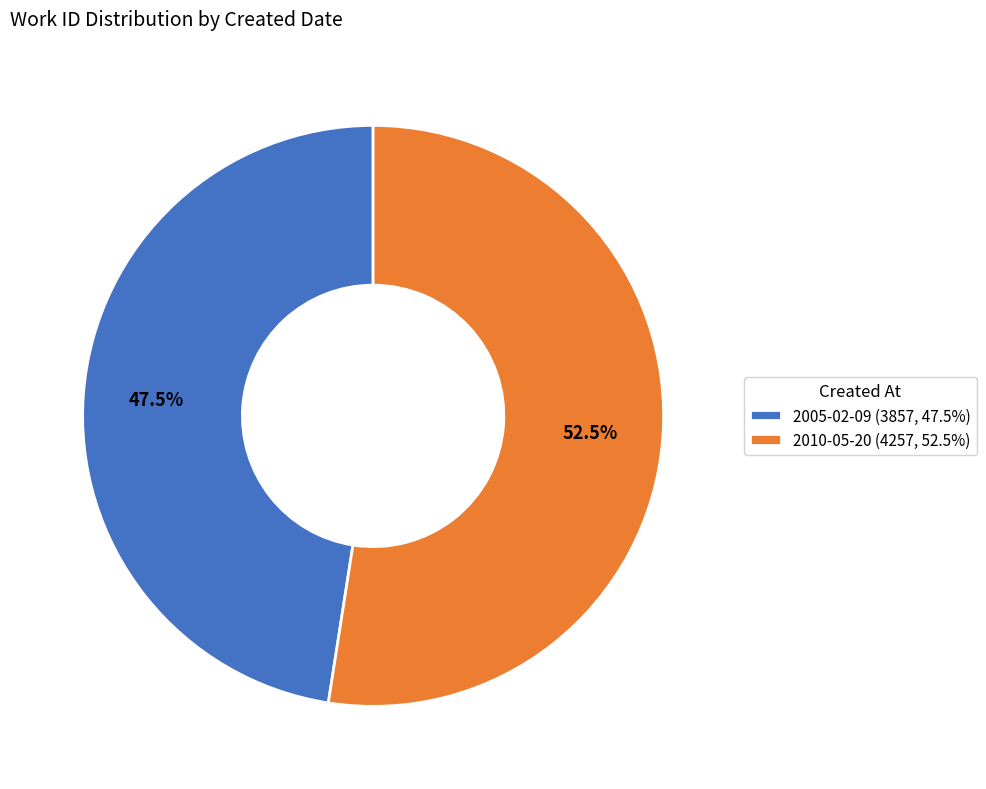

How many segments does this pie chart have?

2